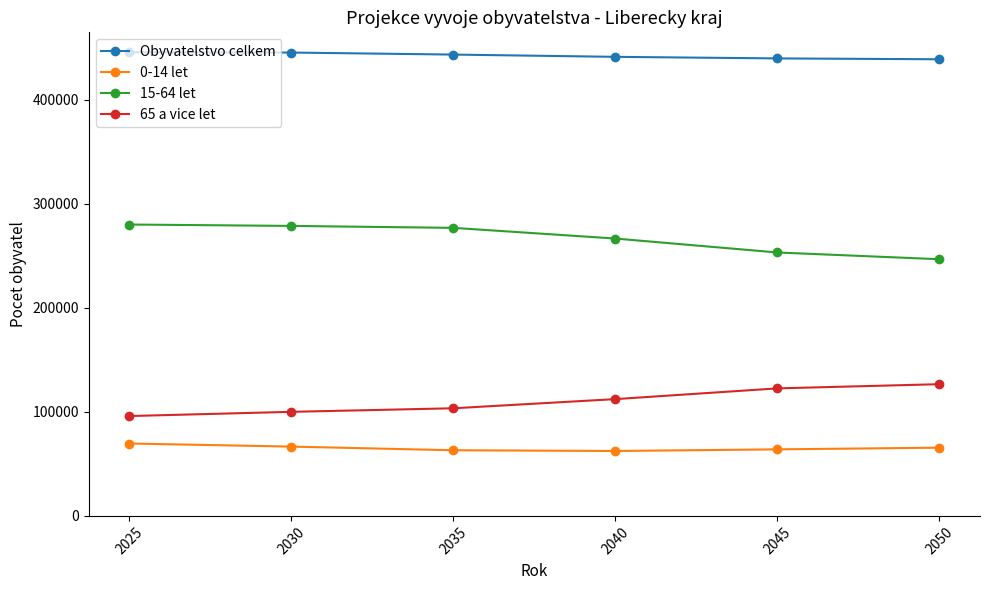

What is the value of the 15-64 let point at the 6th from the left?

246796.9